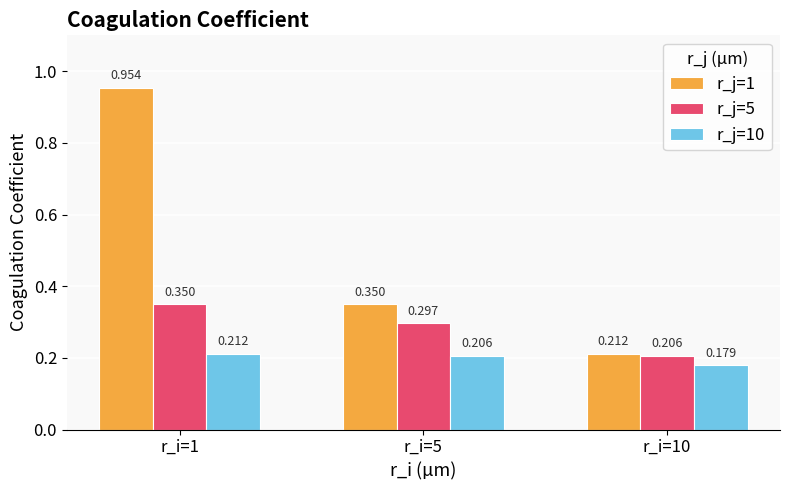

Is the value of r_j=10 at r_i=10 greater than the value of r_j=1 at r_i=10?

No